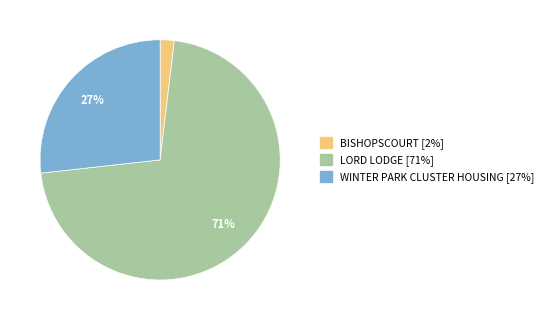

Which category has the biggest portion of the pie?

LORD LODGE